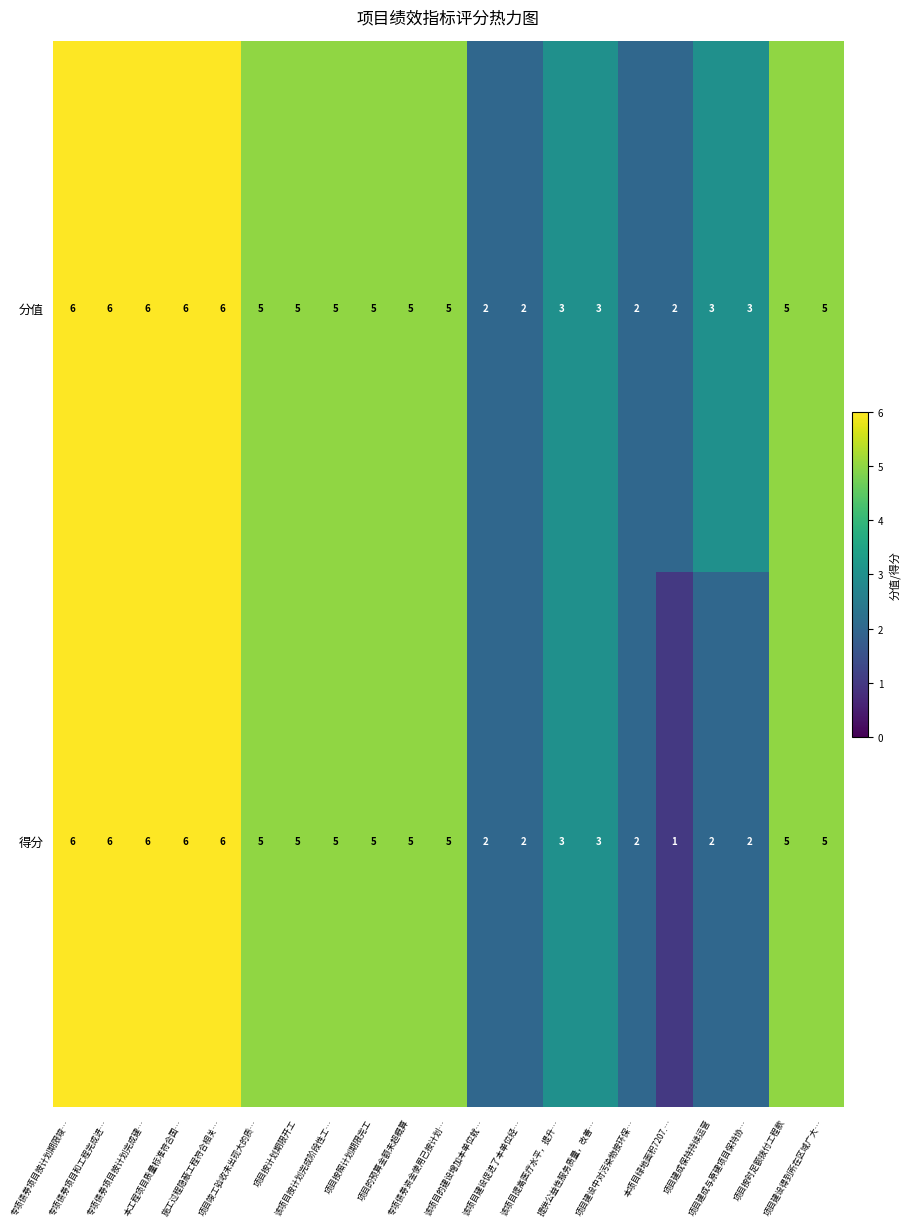

List the series in order of their overall mean, lowest first.

得分, 分值